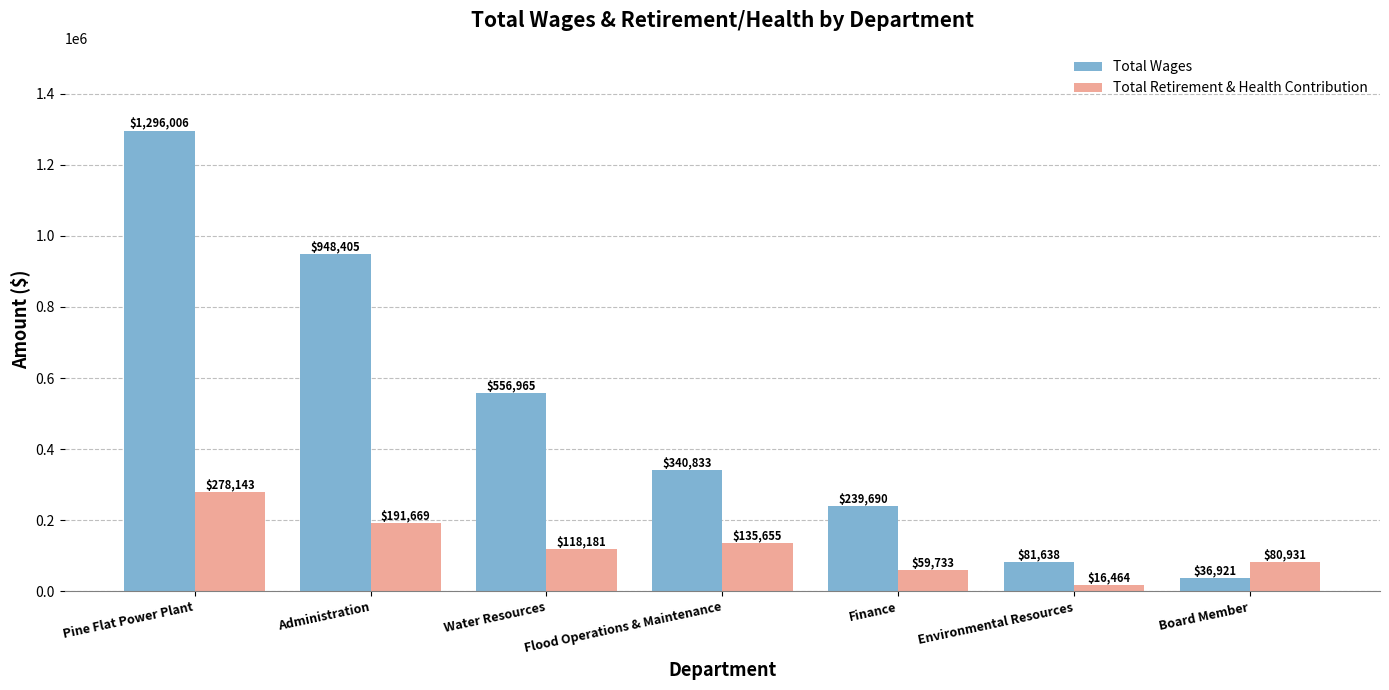

What is the difference between the highest and lowest values at Board Member?

44010